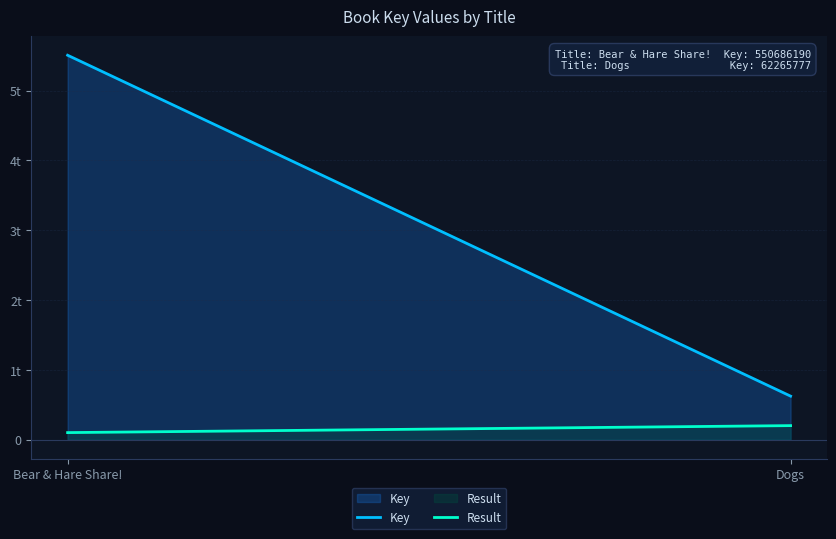

What is the average value of the Result series?

15000000